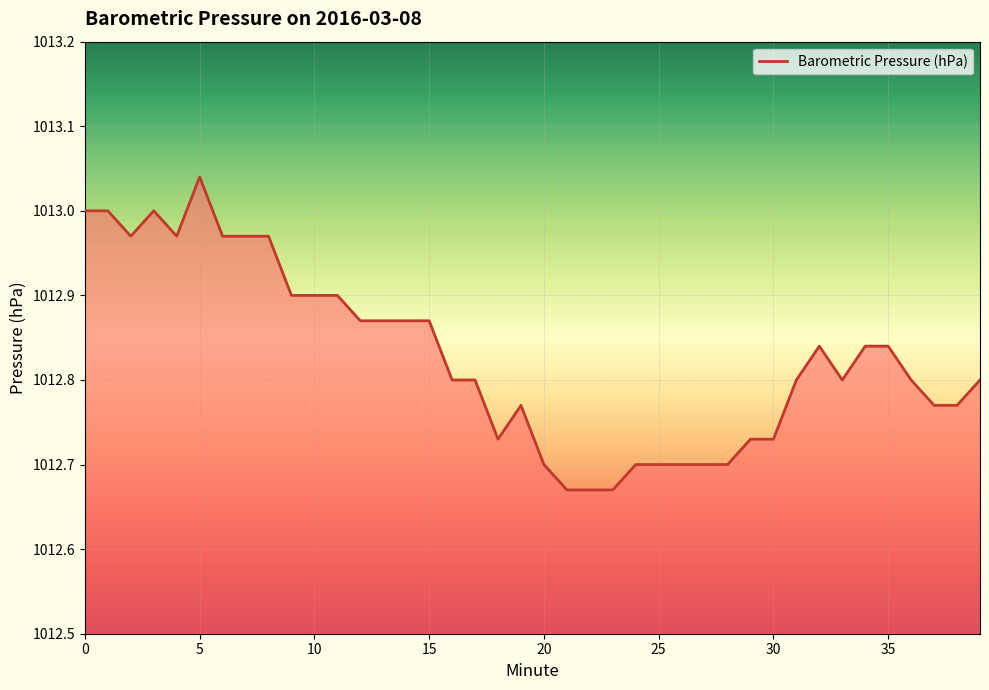

What is the difference between the maximum and minimum values?

0.4